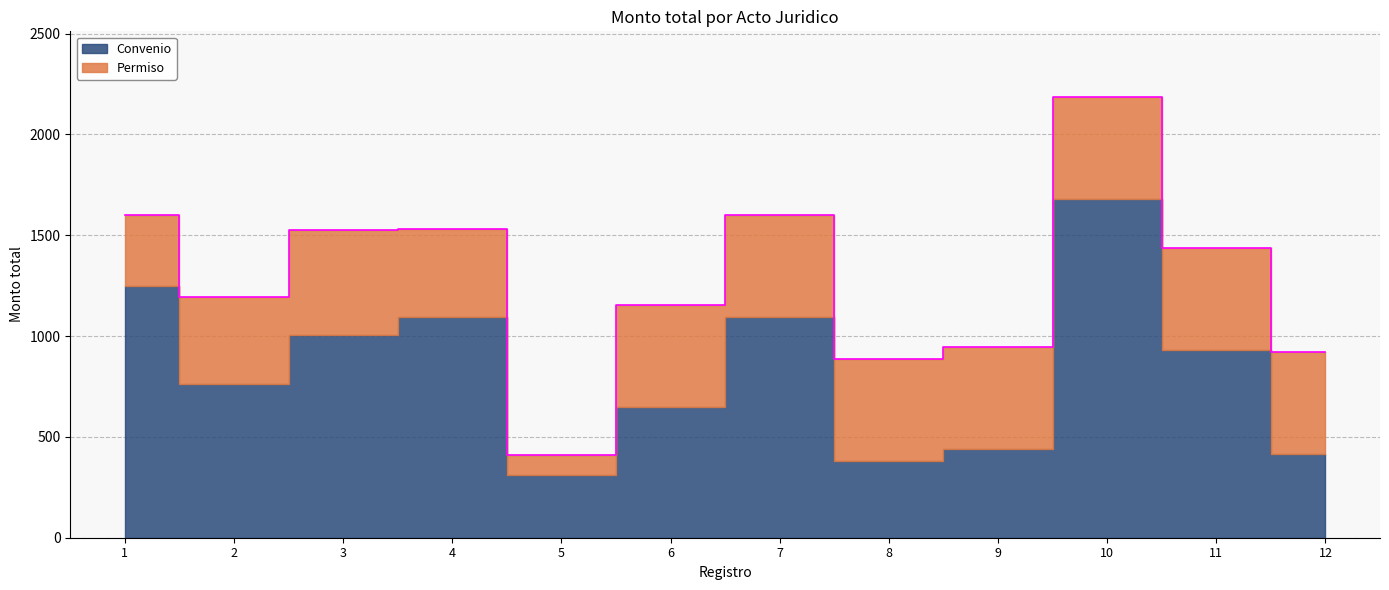

Which series ends up on top after the final intersection of Convenio and Permiso?

Permiso